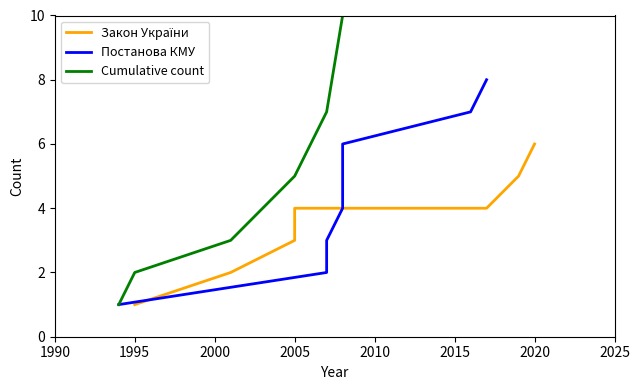

Which series has the widest spread of values?

Cumulative count